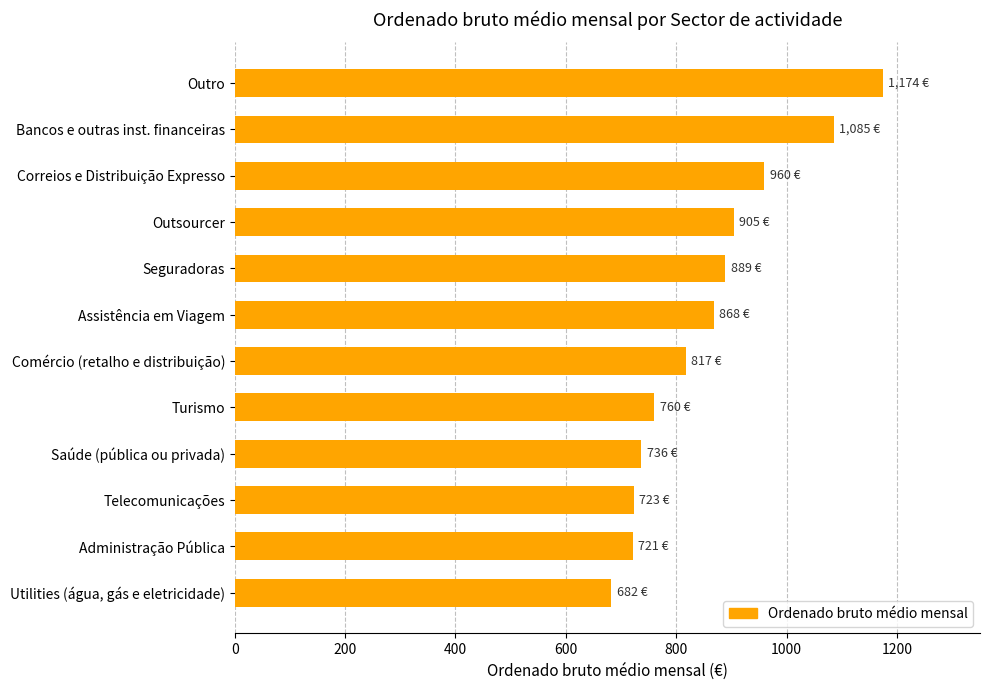

Between Seguradoras and Correios e Distribuição Expresso, which is larger?

Correios e Distribuição Expresso